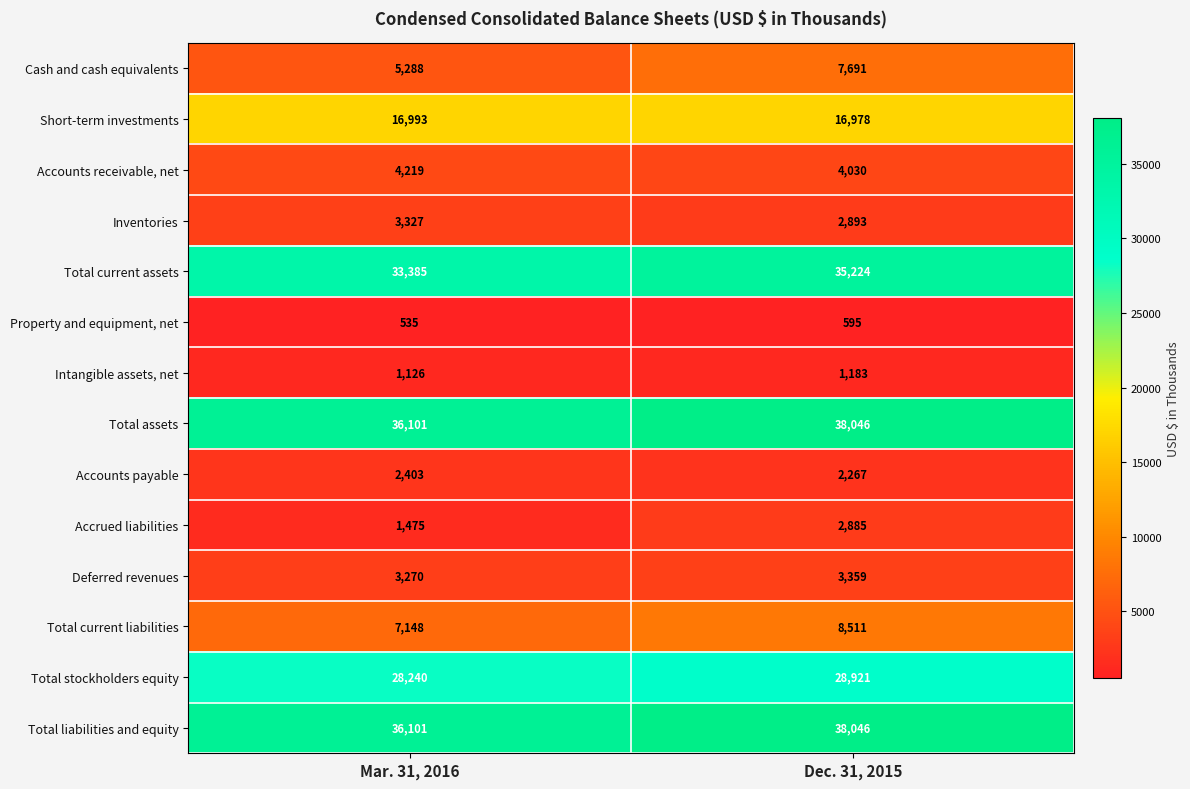

Between Mar. 31, 2016 and Dec. 31, 2015, which series saw the biggest shift?

Cash and cash equivalents